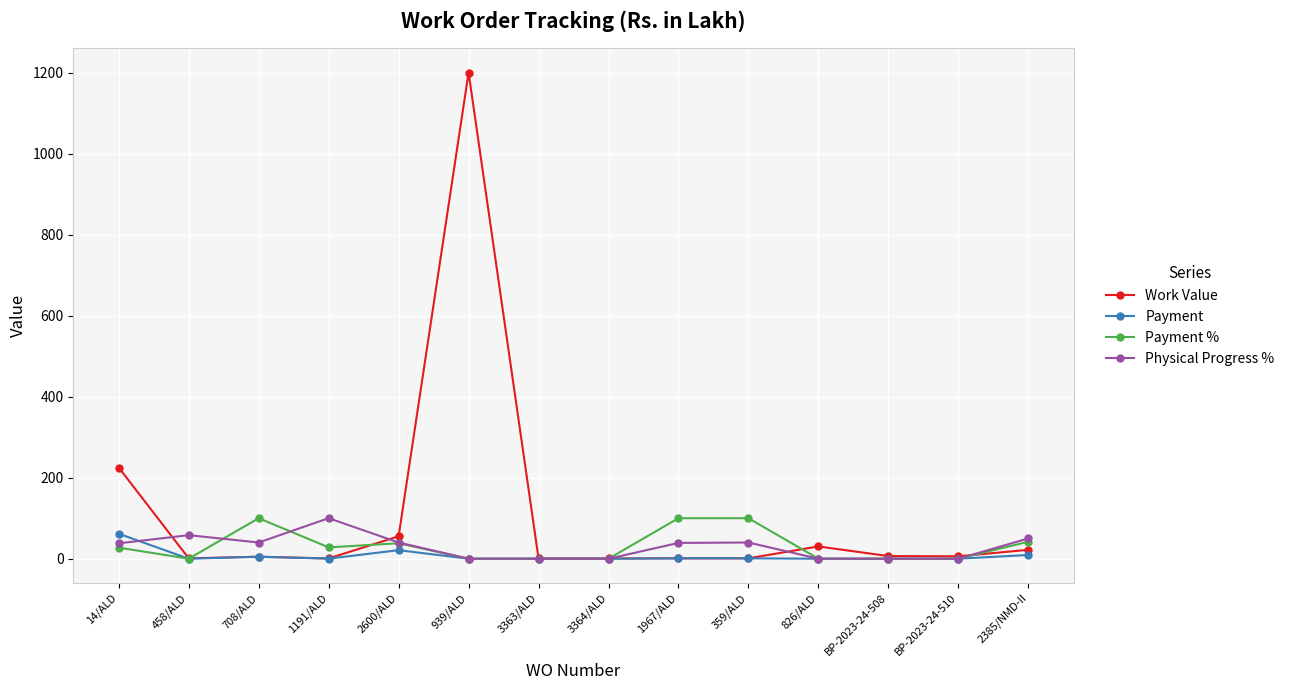

What is the spread (max minus min) of values at 1967/ALD?

99.0